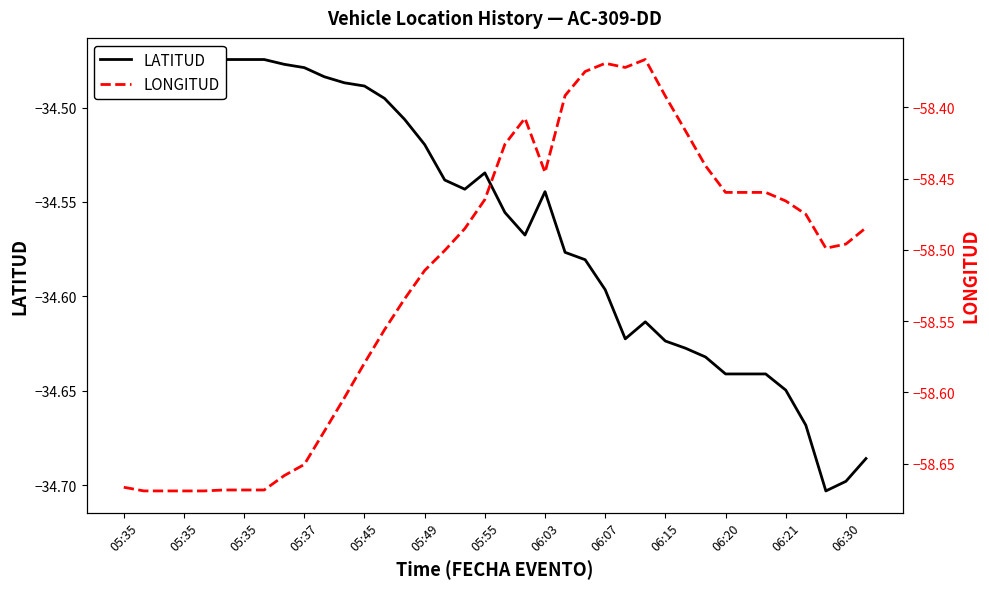

At which category does LATITUD reach its first local peak?

05:45